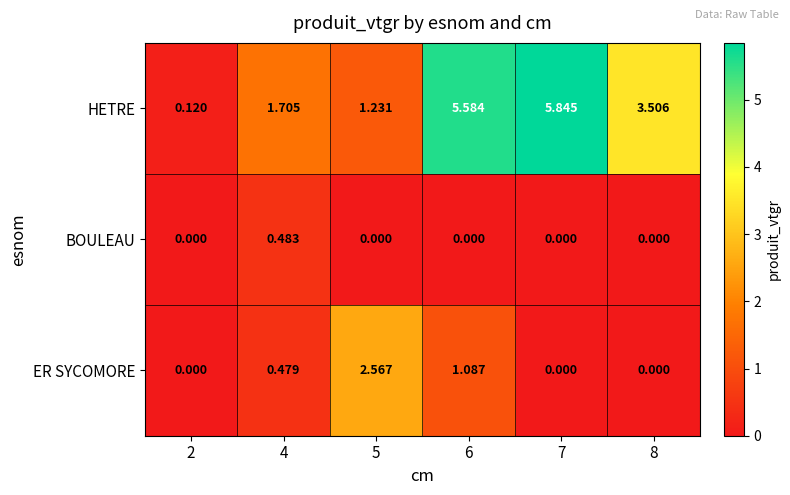

What is the total value across all series at 8?

3.5